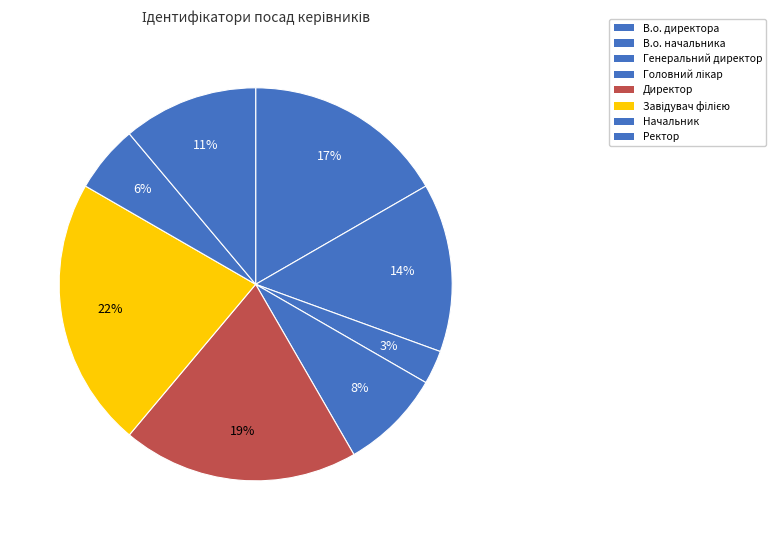

How many segments does this pie chart have?

8